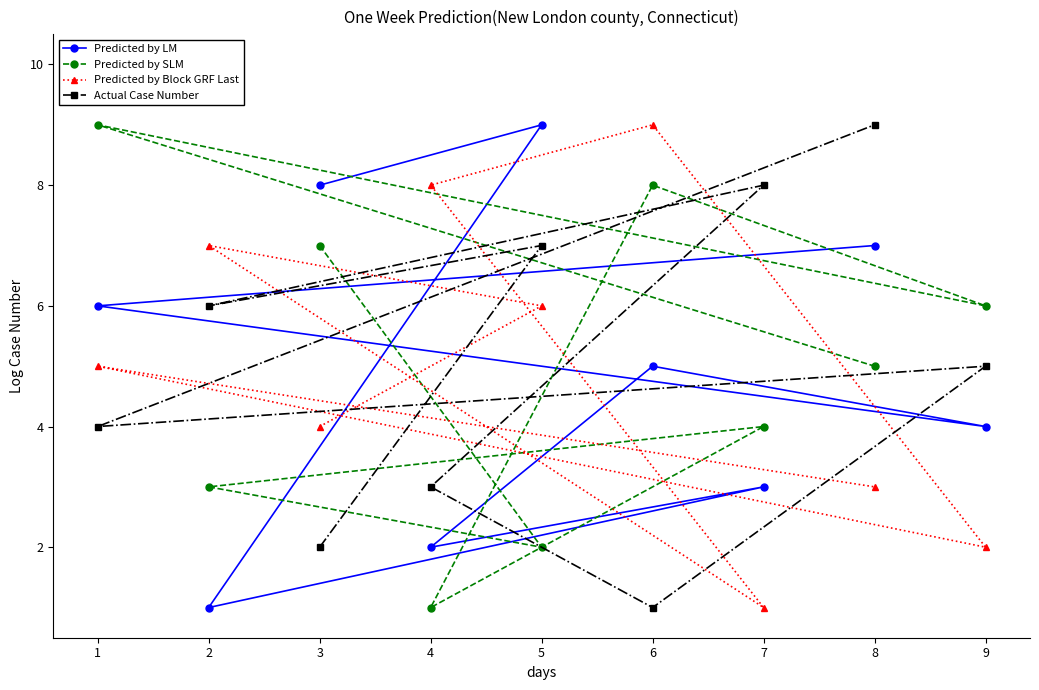

At 4, list the series in order from smallest to largest.

Predicted by SLM, Predicted by LM, Actual Case Number, Predicted by Block GRF Last